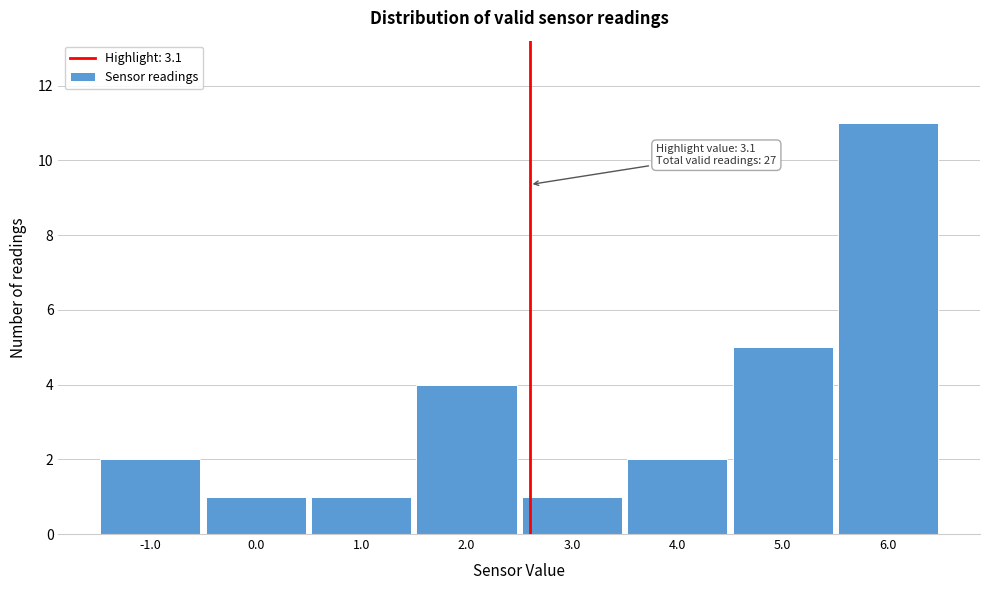

Reading right to left, transcribe all the data shown in this chart.

11	5	2	1	4	1	1	2